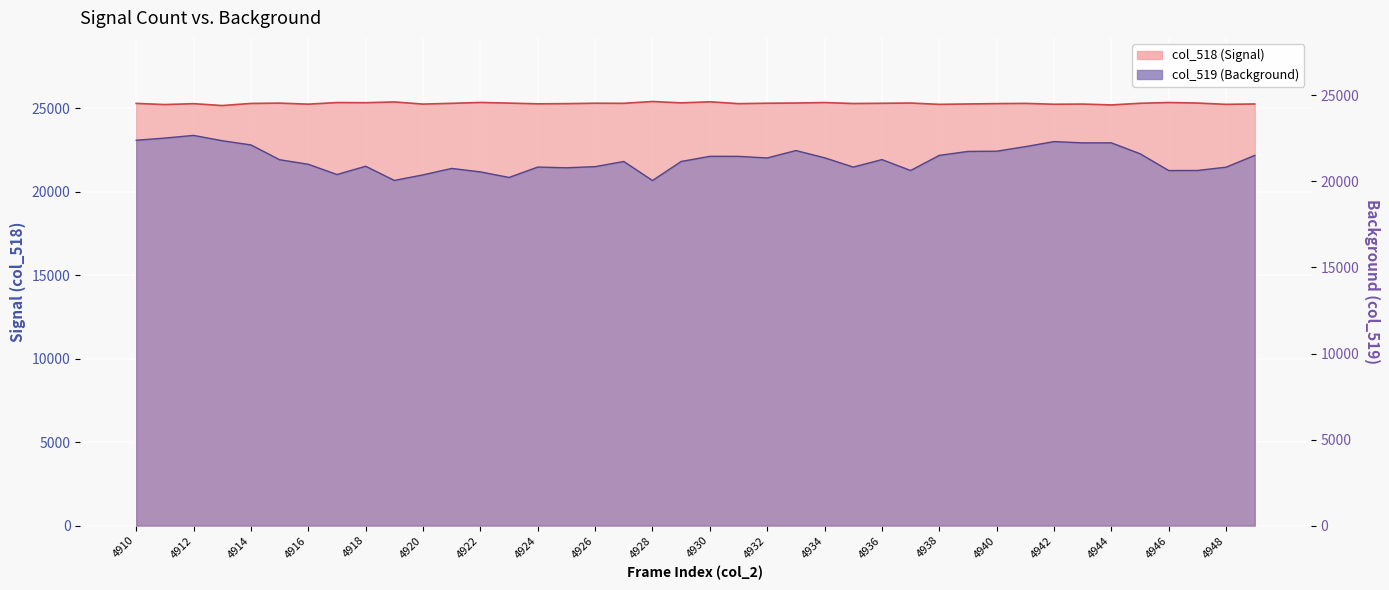

At which label does col_518 first exceed 25304?

4915